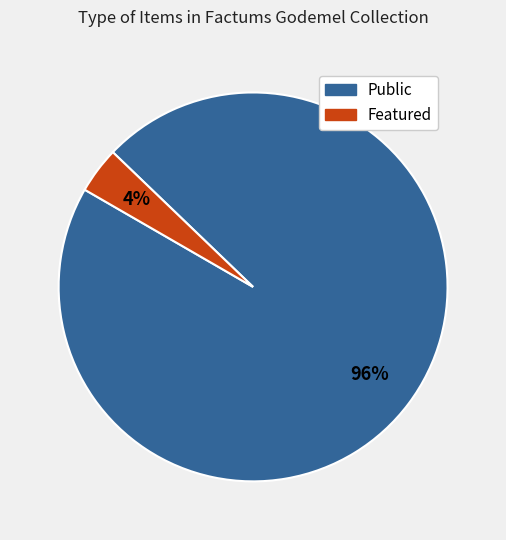

How many slices are in this pie chart?

2